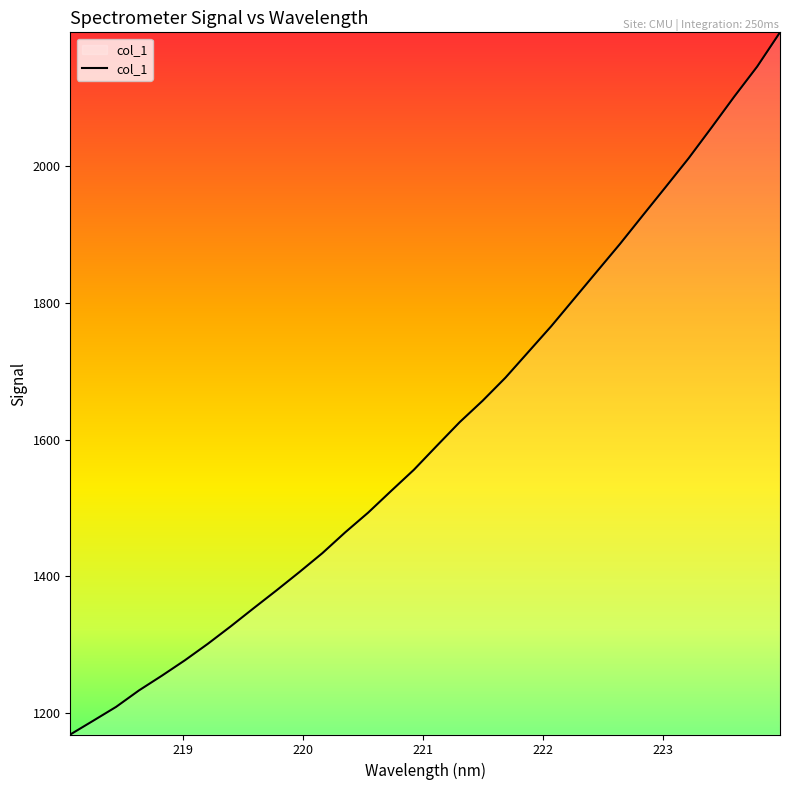

What is the difference between the maximum and minimum values?

1027.0